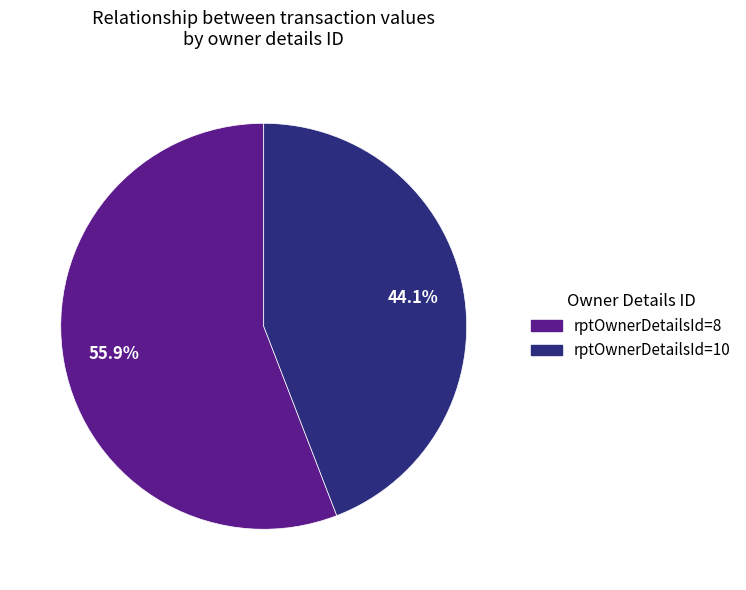

What is the total percentage of rptOwnerDetailsId=8 and rptOwnerDetailsId=10?

100.0%